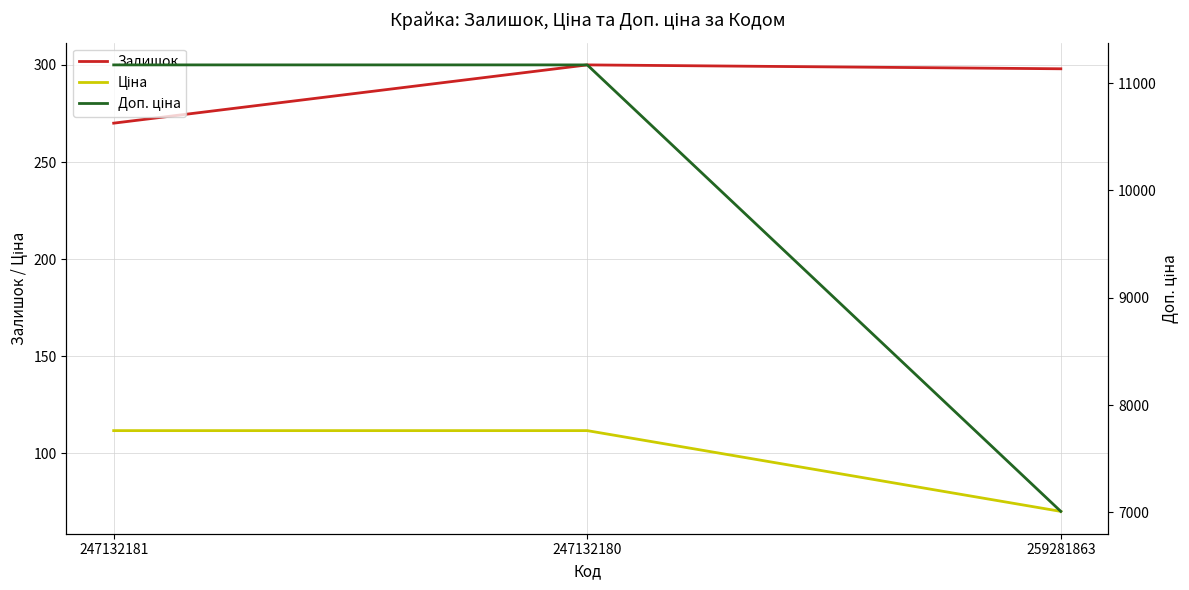

True or false: Залишок has a value of 300.0 at 247132180.

True